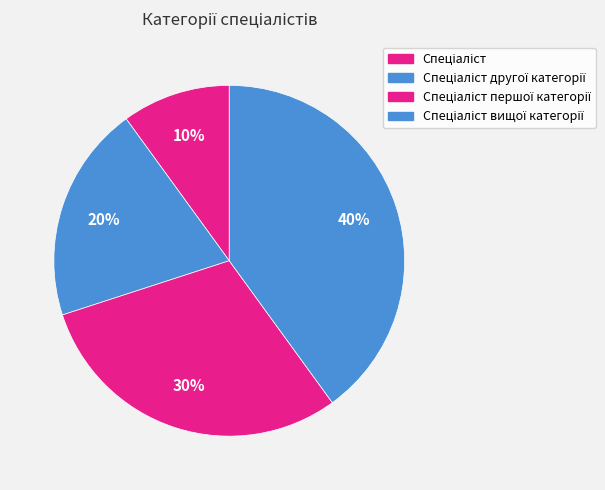

Is there any slice that represents more than half of the pie?

No